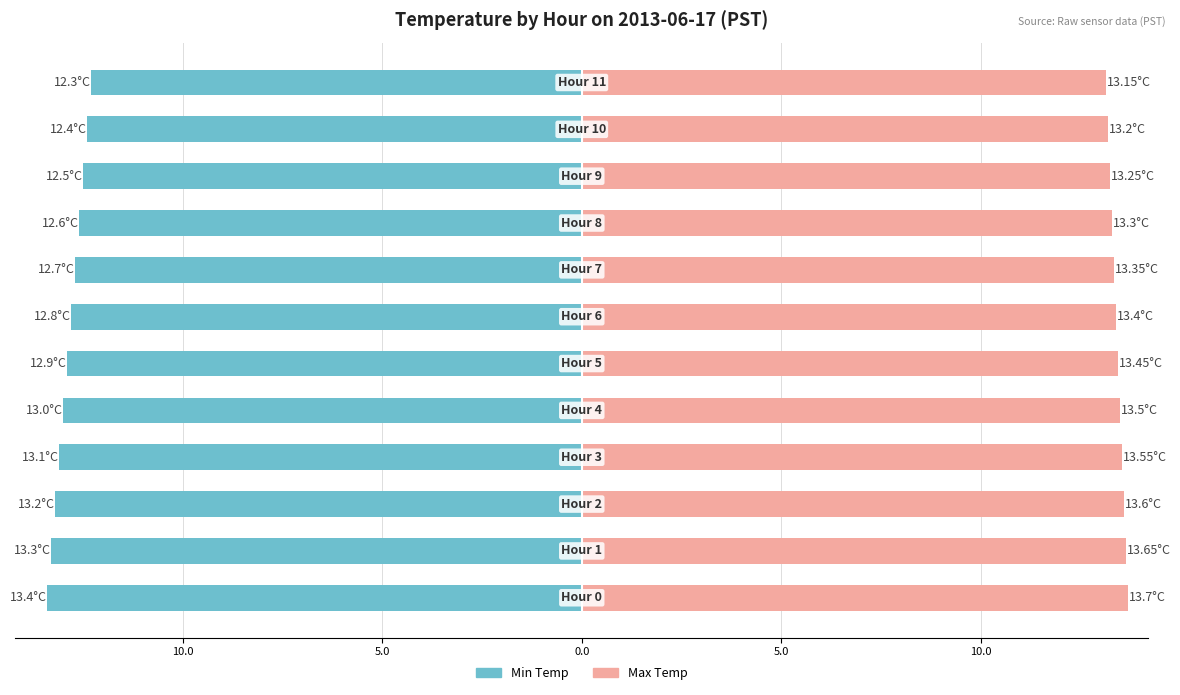

Reading right to left, what are all the values shown in this chart?

Min Temp: -12.3	-12.4	-12.5	-12.6	-12.7	-12.8	-12.9	-13.0	-13.1	-13.2	-13.3	-13.4
Max Temp: 13.2	13.2	13.2	13.3	13.3	13.4	13.4	13.5	13.6	13.6	13.7	13.7